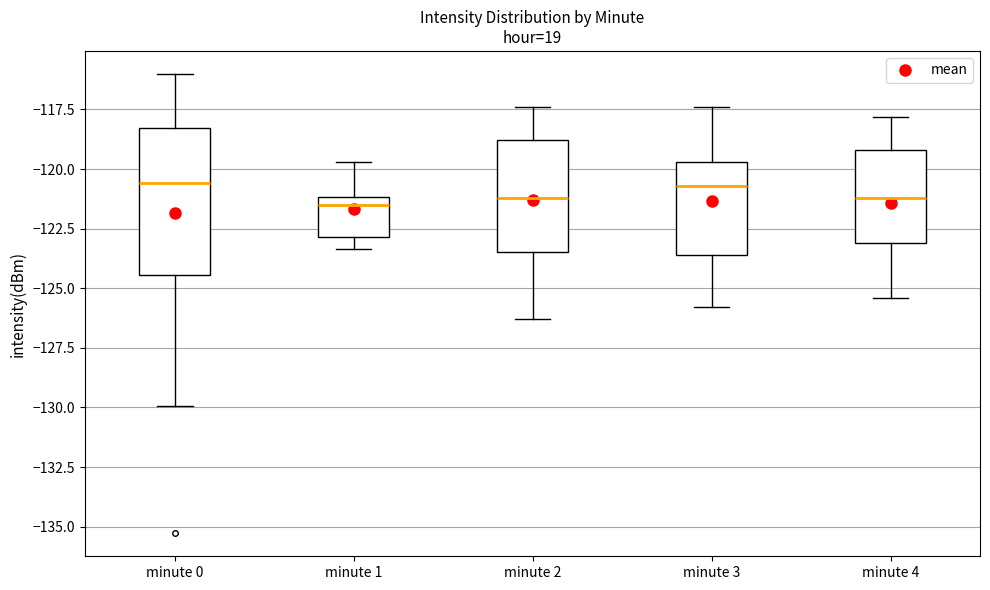

Which box is the tallest, from its lower edge to its upper edge?

minute 0